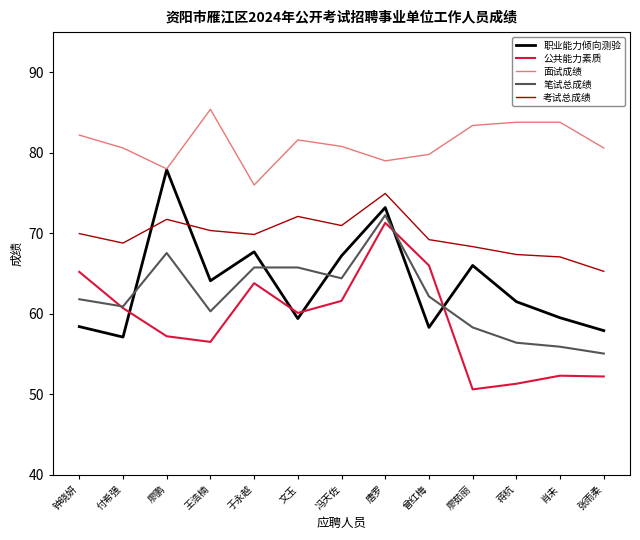

What is the greatest value displayed?

85.4